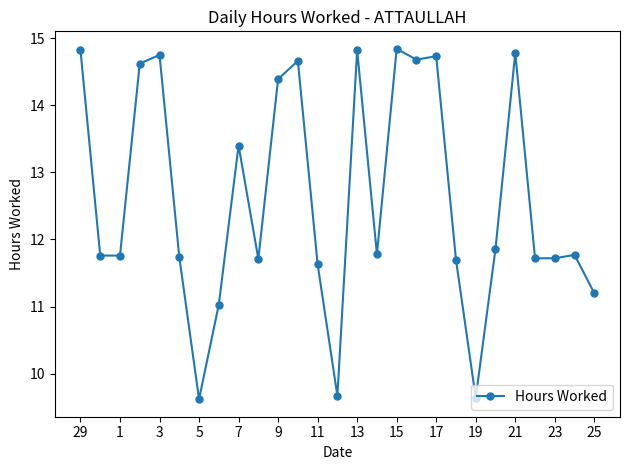

What is the difference between the maximum and minimum values?

5.2